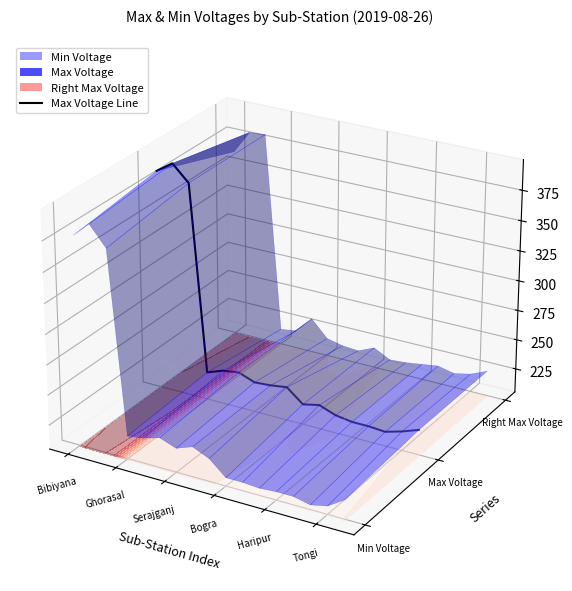

Is it true that the value at 7 is -0.0?

False